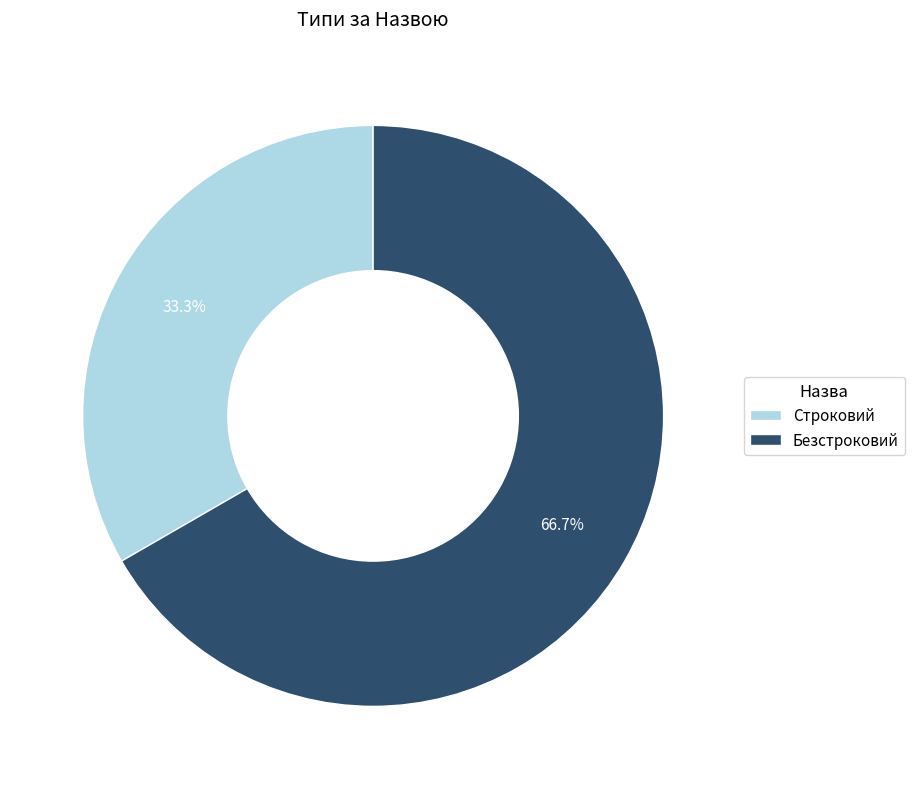

To the nearest percent, what is the difference between the largest and smallest slice percentages?

33%